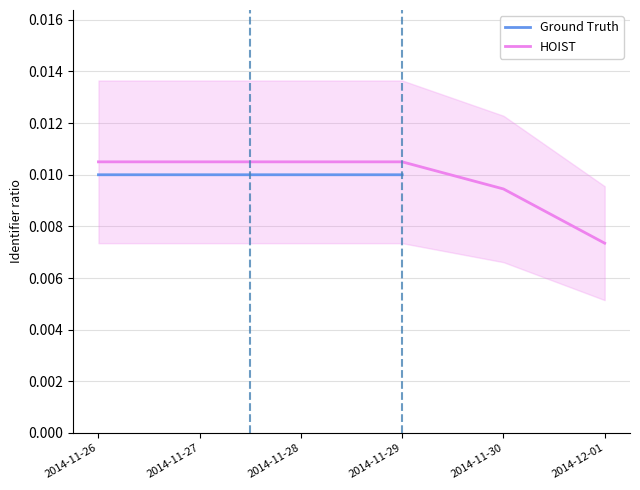

How many data points does each series have?

4